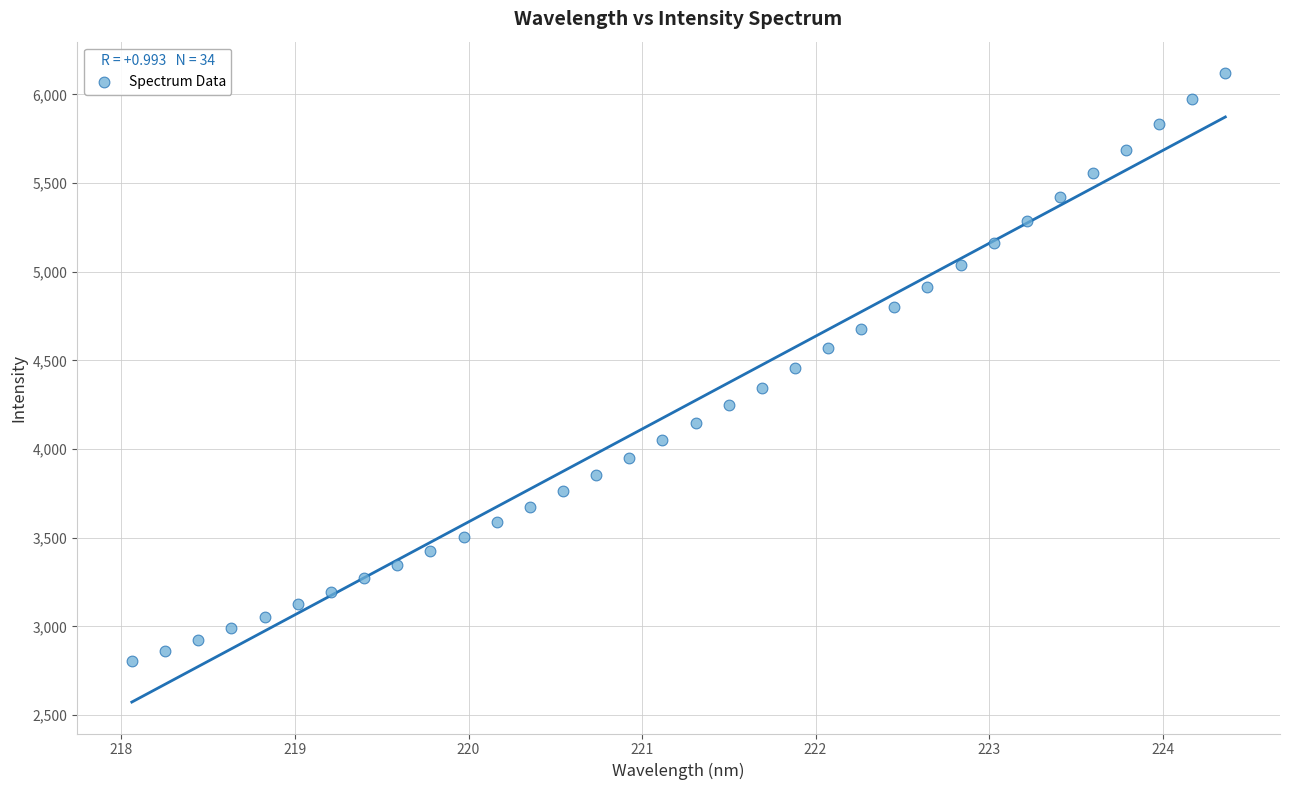

What is the range of X values (max minus min)?

6.3